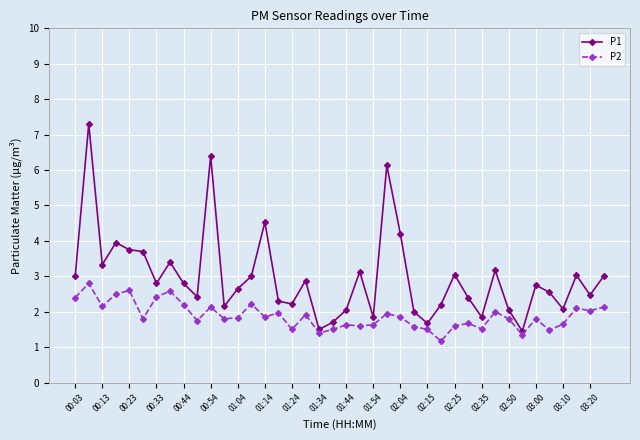

What is the value of the P1 point at the 7th from the left?

2.8